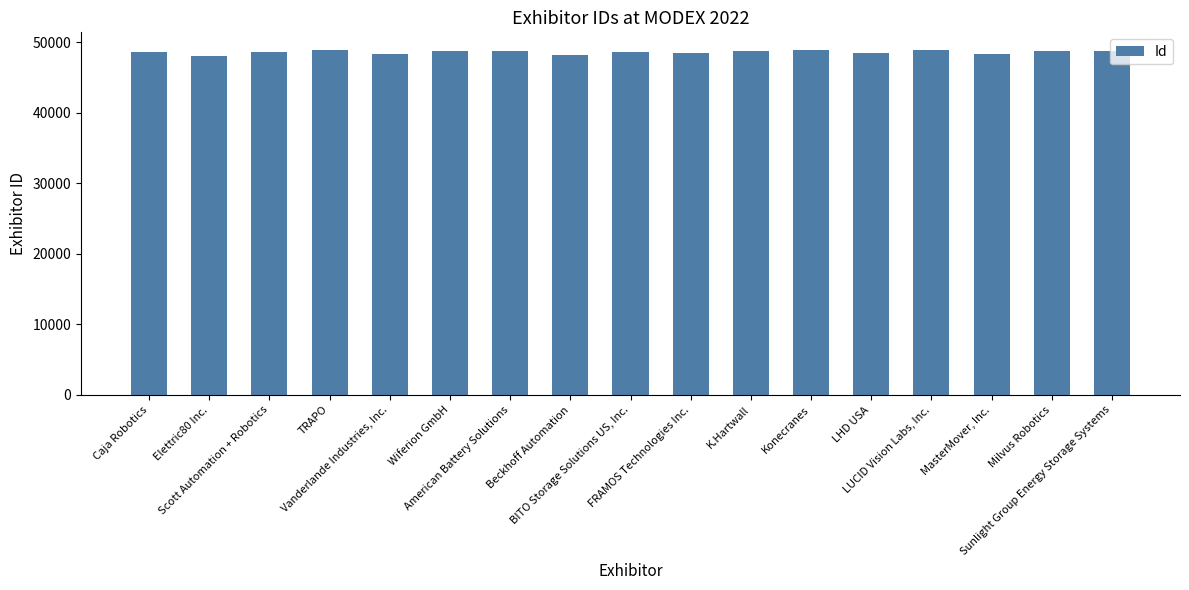

What is the value of the 17th bar from the left?

48814